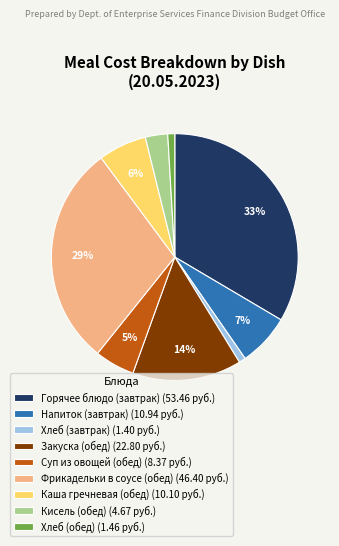

Does Суп из овощей (обед) account for over 50% of the chart?

No